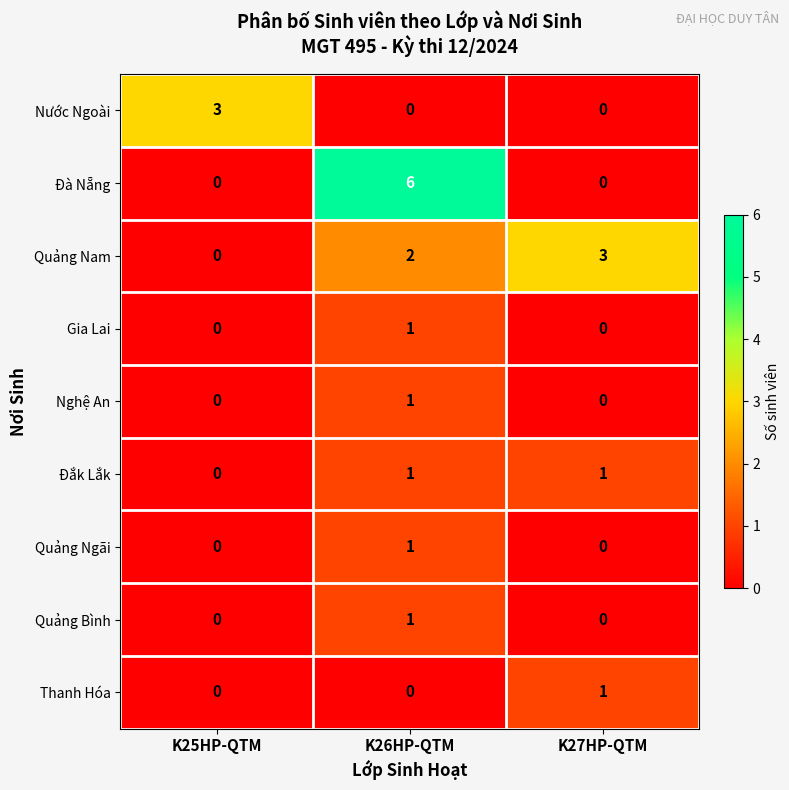

At which category does the chart reach its peak across all series?

K26HP-QTM